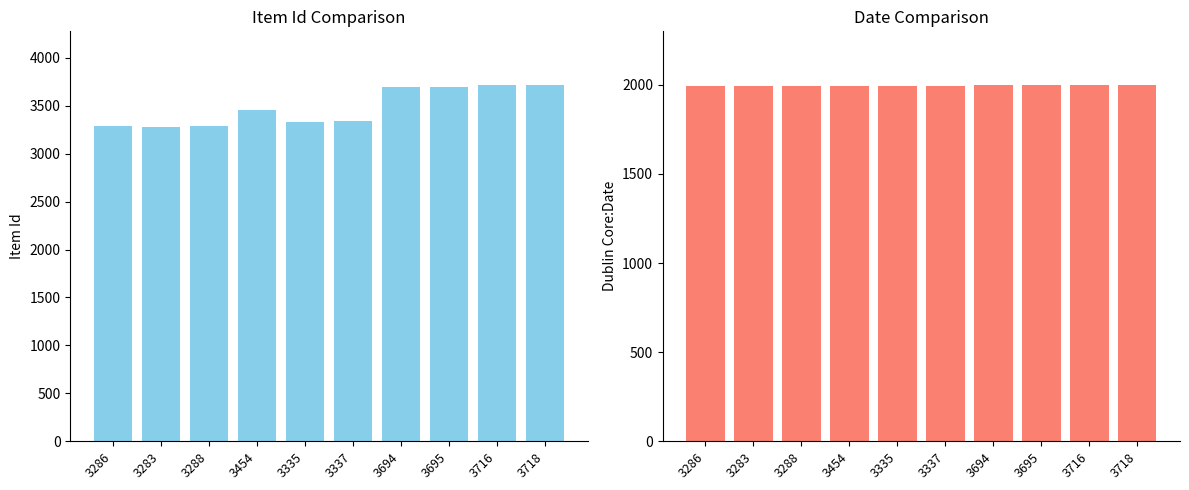

How many distinct data groups are displayed?

2